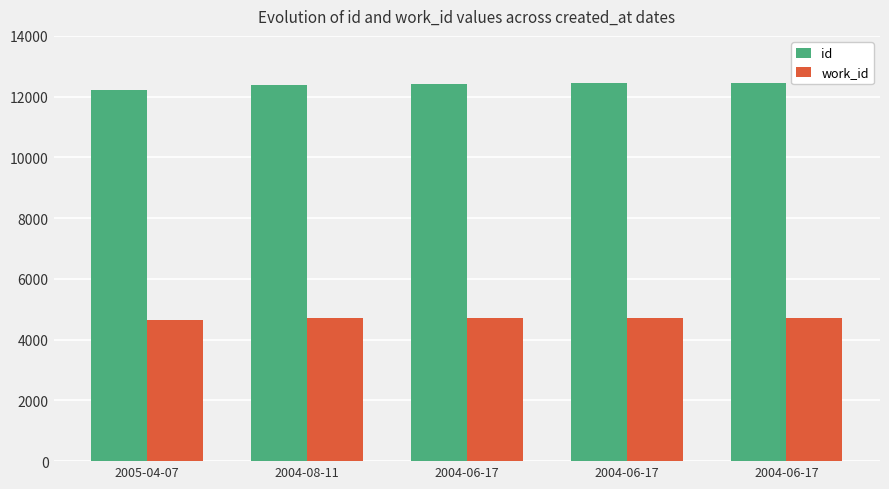

How many series are shown in this chart?

2